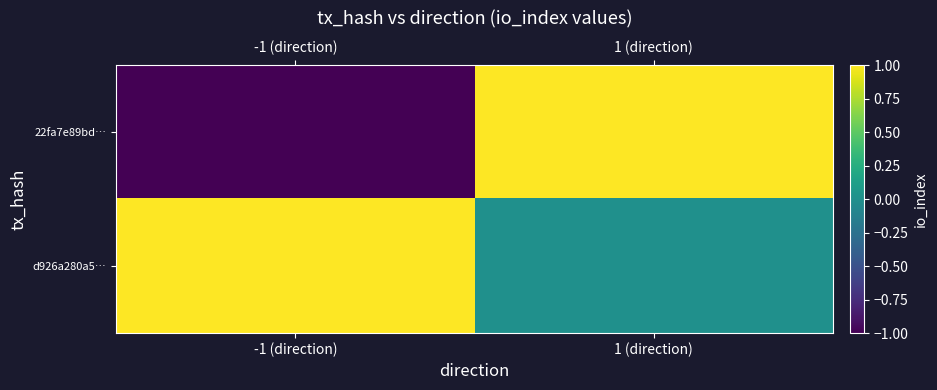

Rank the series by their maximum value, from highest to lowest.

22fa7e89bd…, d926a280a5…